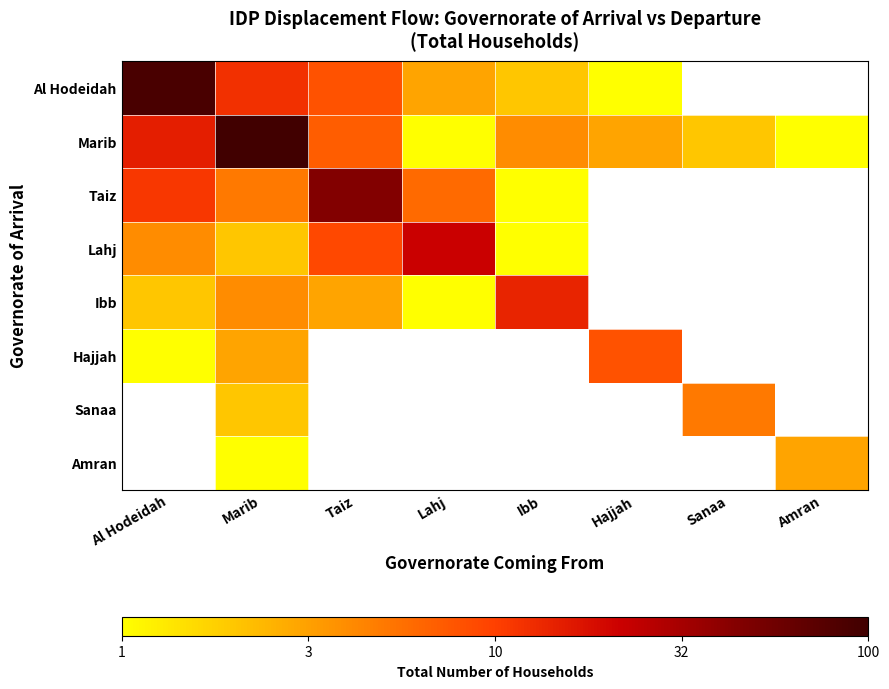

How many positive values does the Sanaa series have?

2